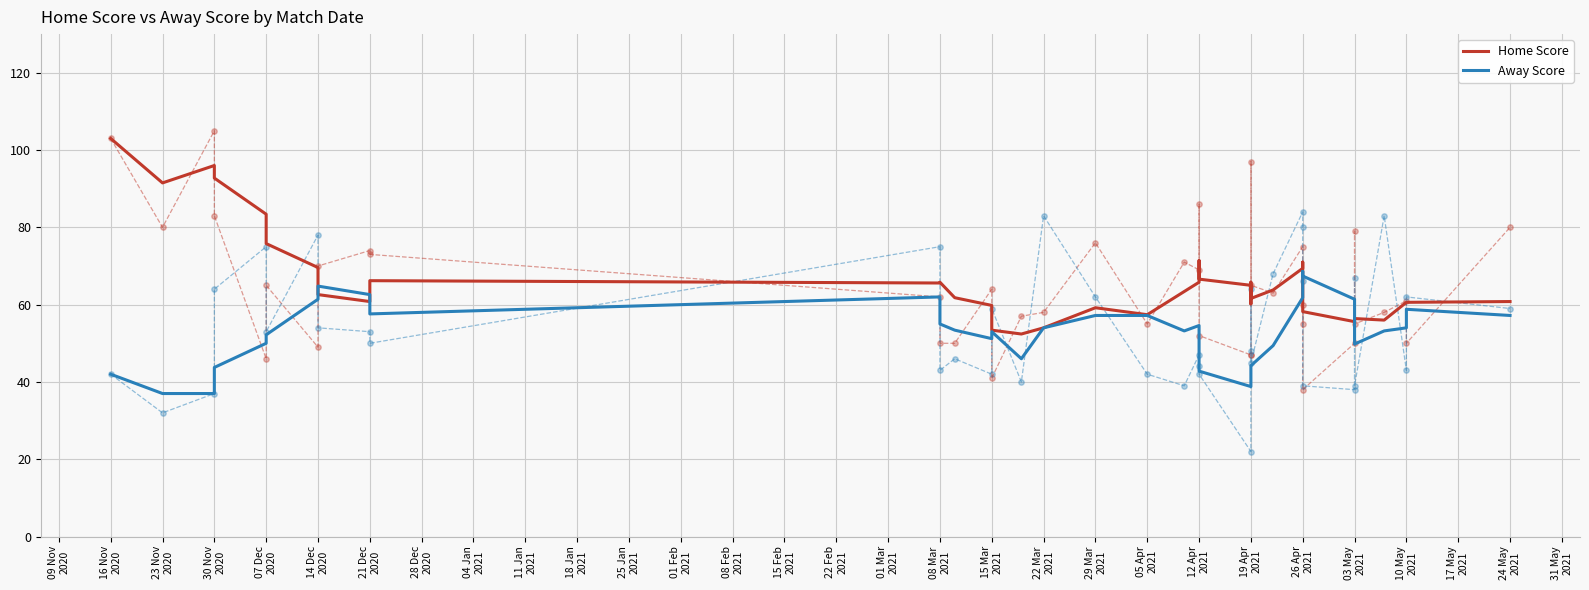

Is the value of Away Score at 26 Apr 2021 greater than the value of Home Score at 12 Apr 2021?

No